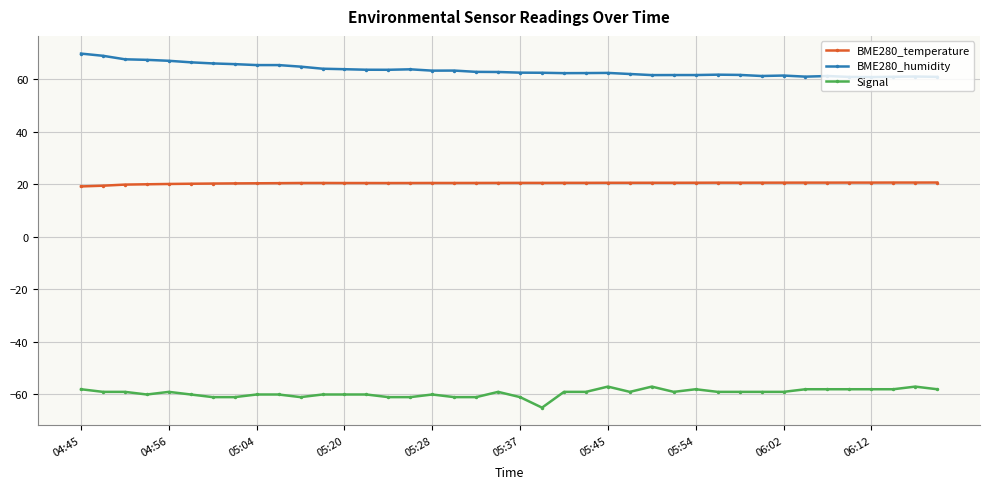

True or false: BME280_temperature has more than 0 interior local peaks.

True